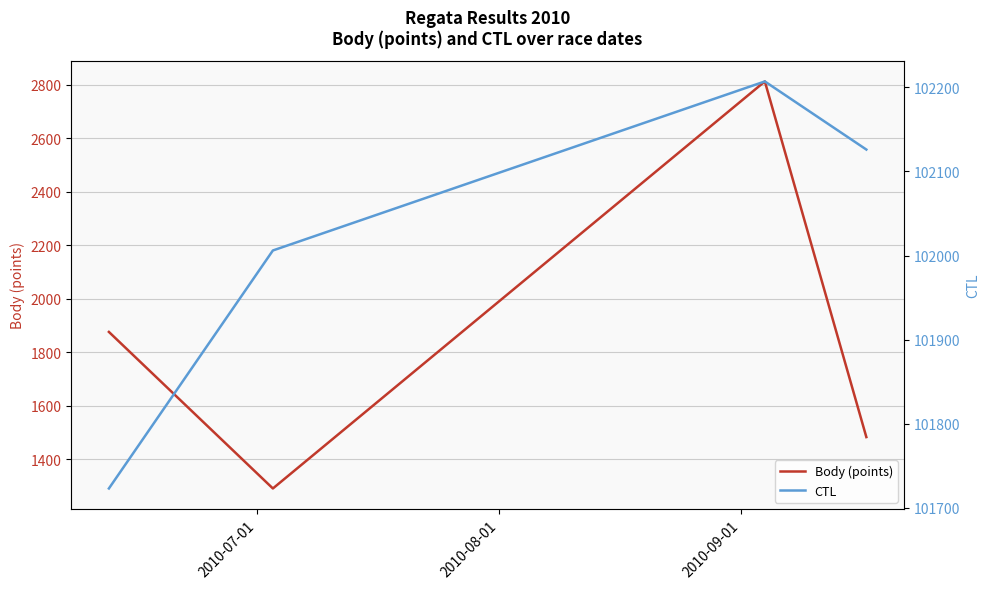

Is this an area chart (filled region under the line)?

No